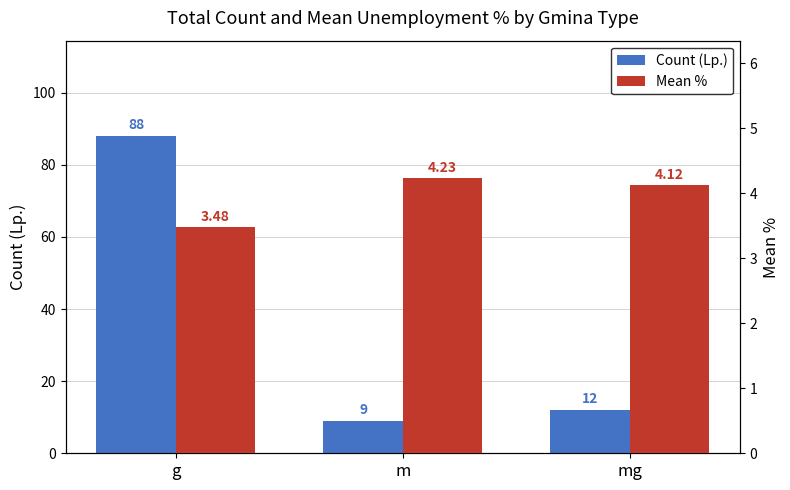

What is the label of the 2nd bar from the right?

m